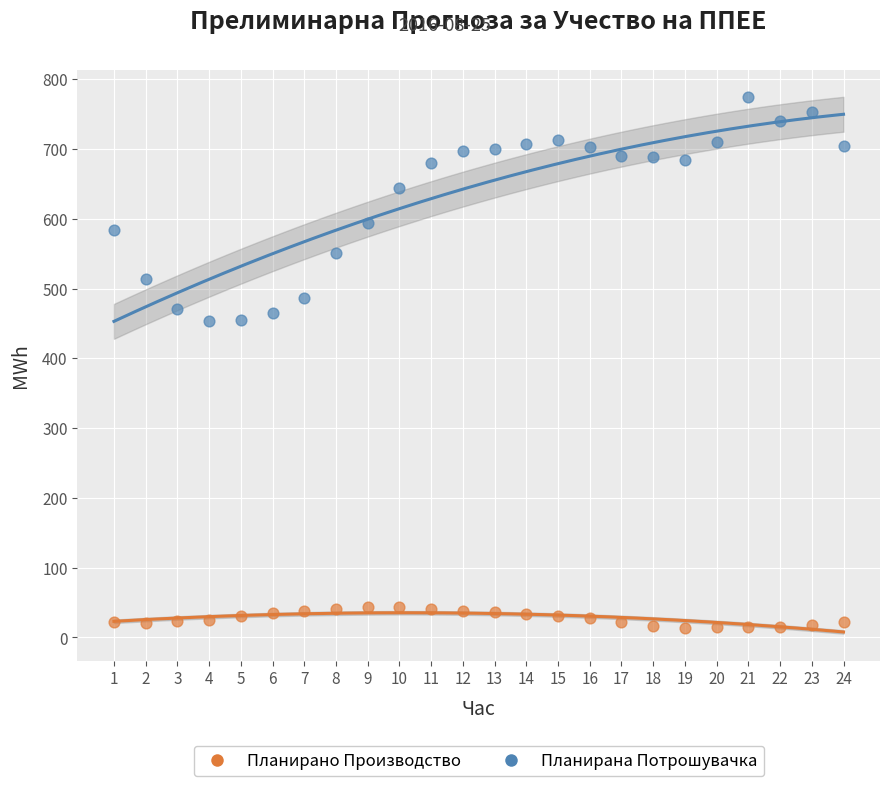

Across all data points, what is the range of Y values (max minus min)?

759.9